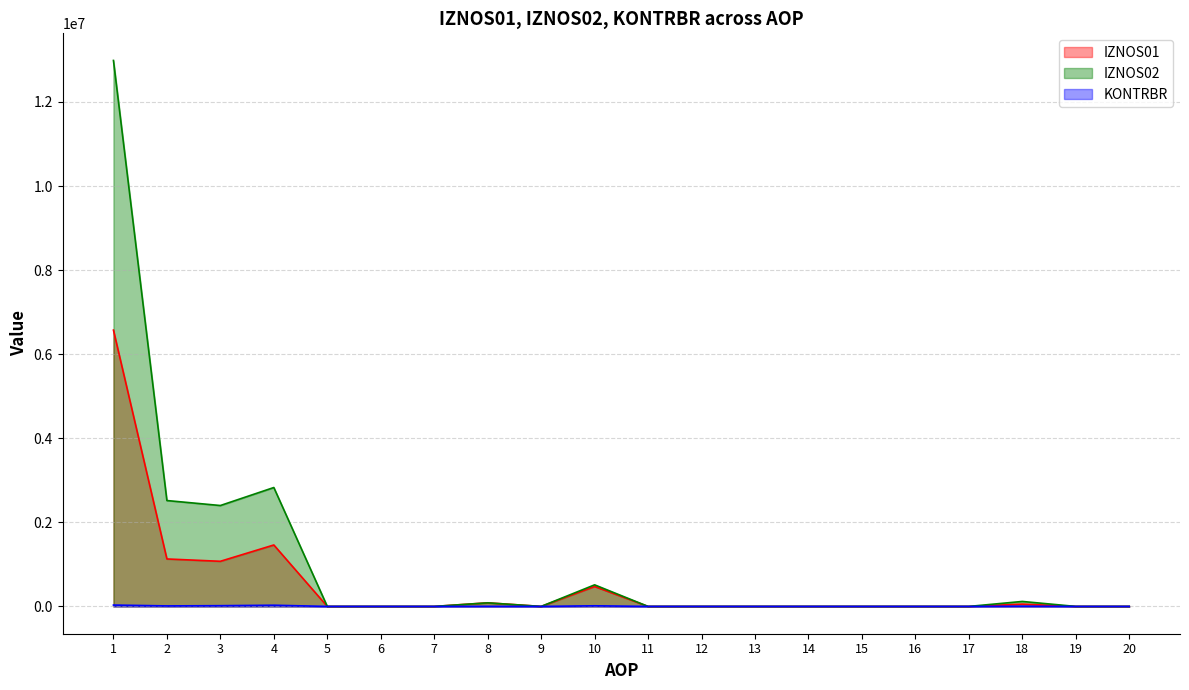

Is it true that IZNOS01 equals 1498281.0 at 2?

False